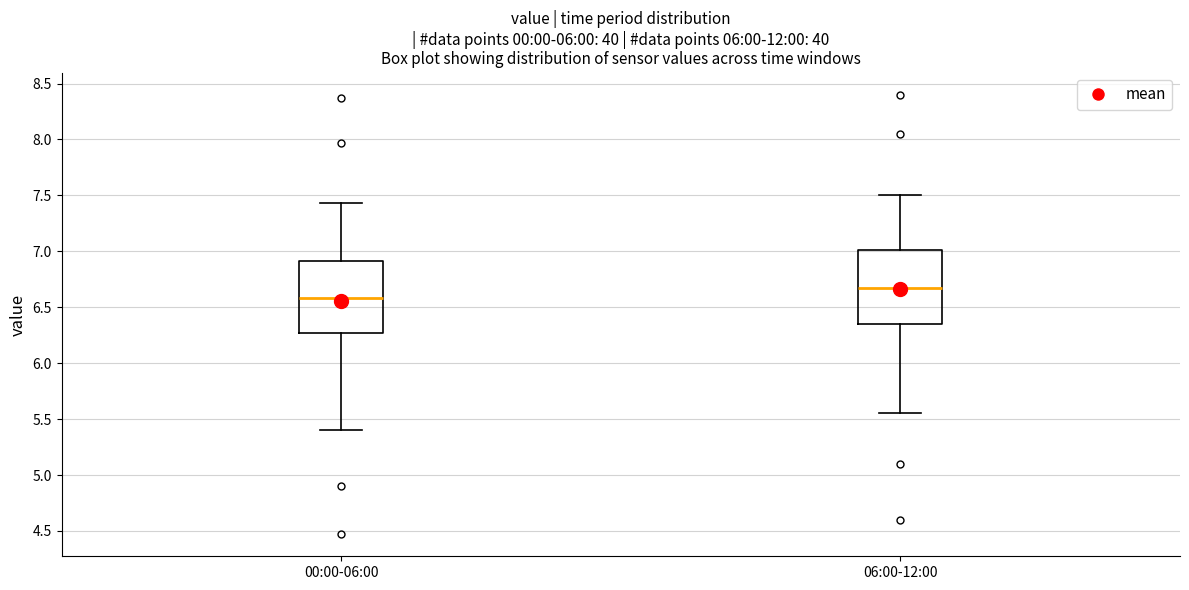

Where is the lower edge of the box for 06:00-12:00 on the y-axis? The values are not printed on the chart, so give them approximately, as read against the axis.

6.35